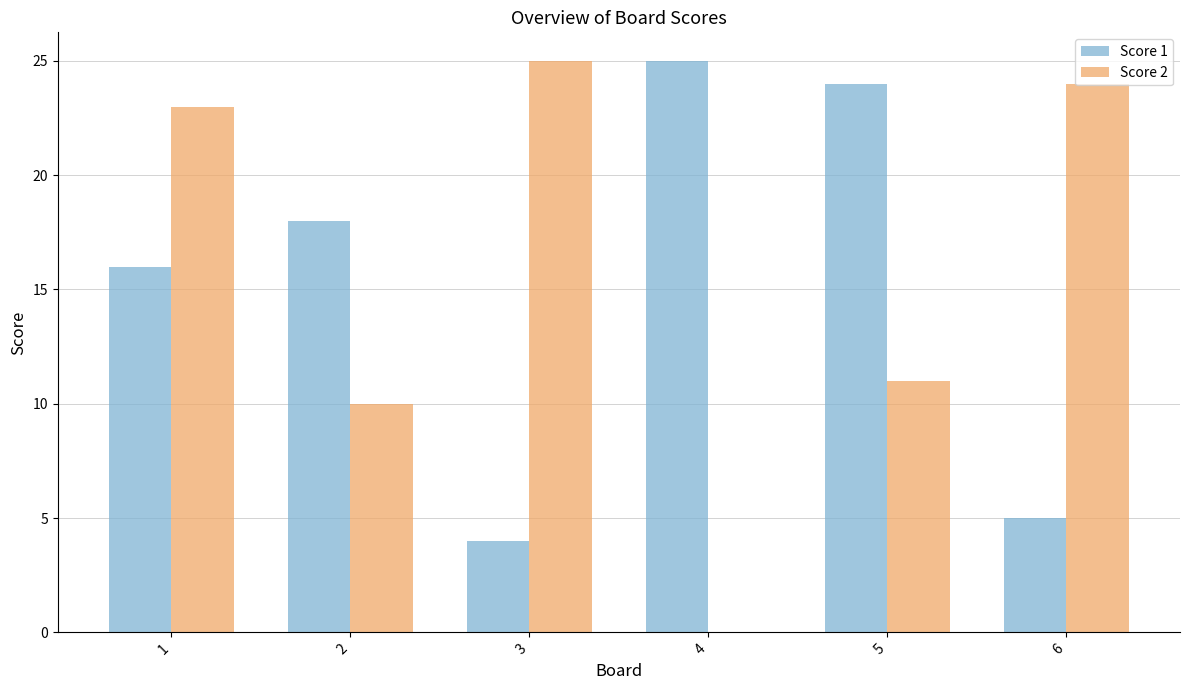

Is the value of Score 2 at 4 greater than the value of Score 1 at 6?

No